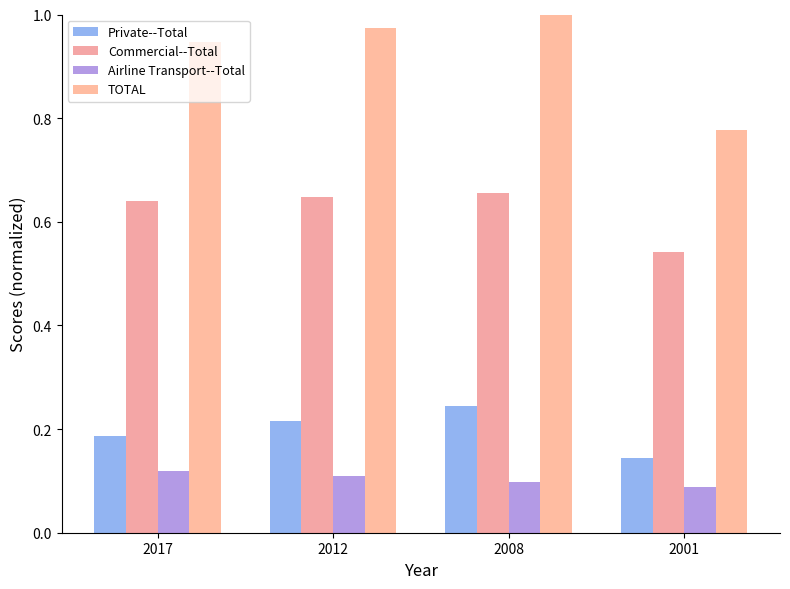

The value of Private--Total at 2008 is 0.1. True or false?

False